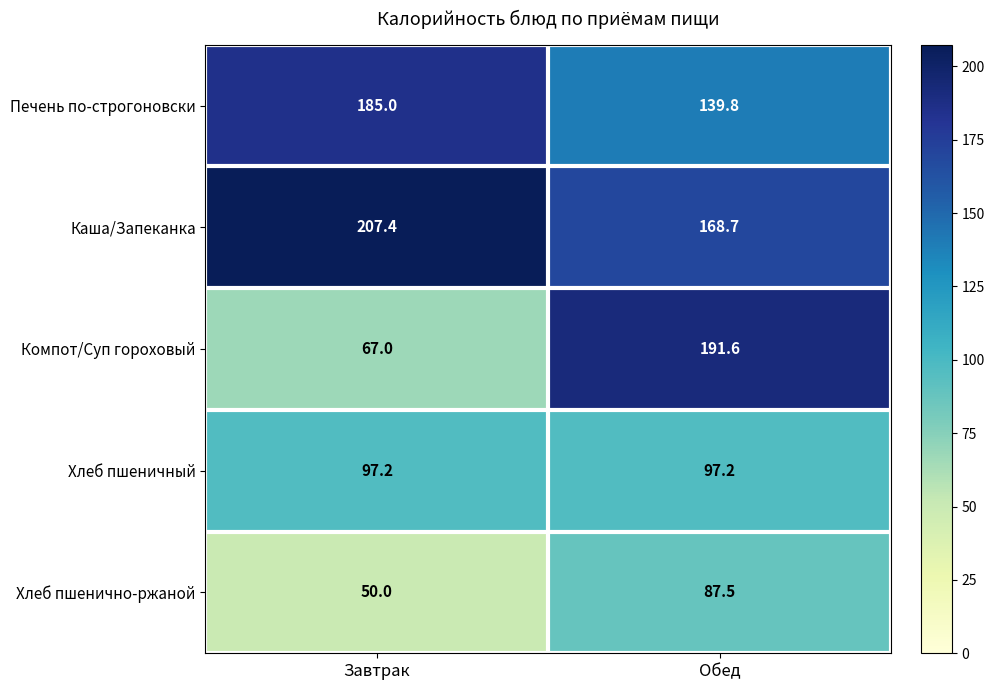

List the series in order of their overall mean, lowest first.

Хлеб пшенично-ржаной, Хлеб пшеничный, Компот/Суп гороховый, Печень по-строгоновски, Каша/Запеканка